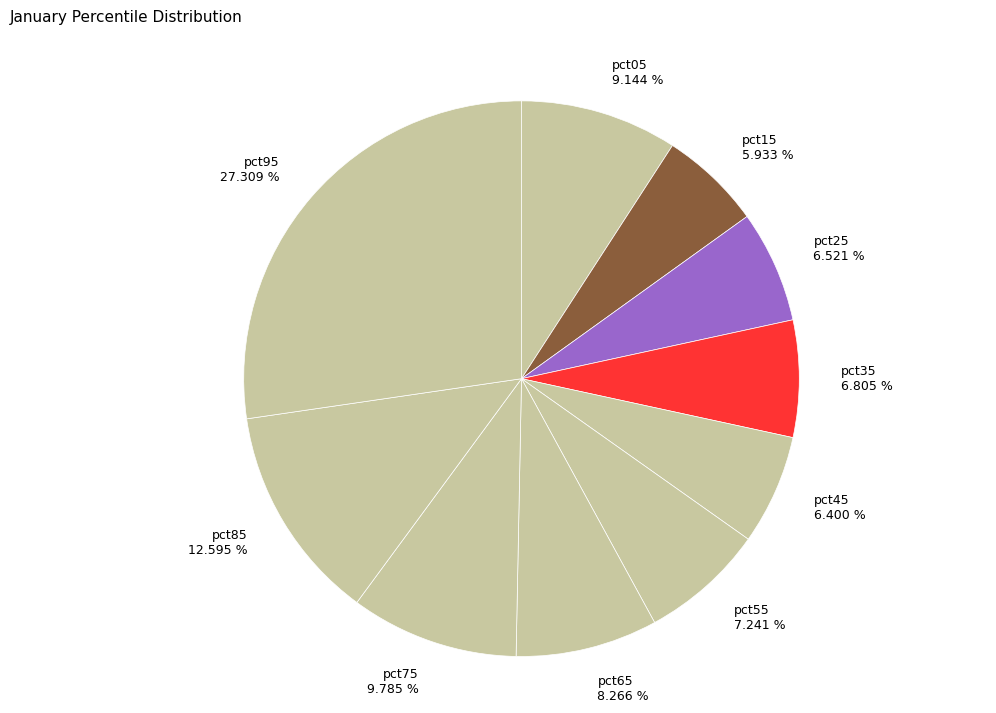

What percentage do pct25 and pct85 together represent?

19.1%